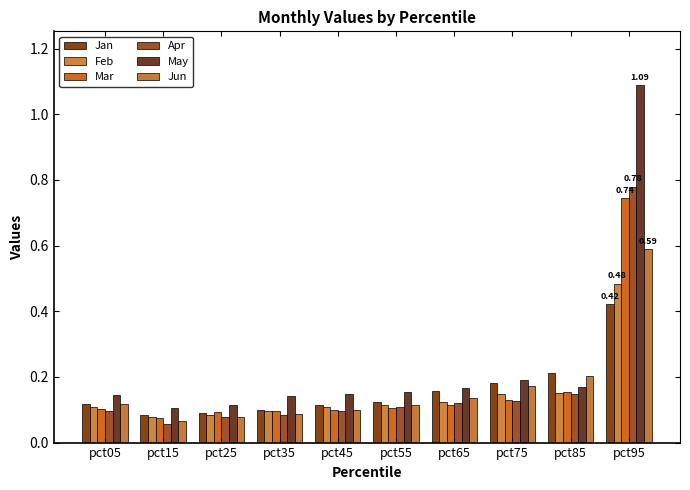

Reading left to right, list all the values displayed in this chart.

Jan: pct05=0.1	pct15=0.1	pct25=0.1	pct35=0.1	pct45=0.1	pct55=0.1	pct65=0.2	pct75=0.2	pct85=0.2	pct95=0.4
Feb: pct05=0.1	pct15=0.1	pct25=0.1	pct35=0.1	pct45=0.1	pct55=0.1	pct65=0.1	pct75=0.1	pct85=0.2	pct95=0.5
Mar: pct05=0.1	pct15=0.1	pct25=0.1	pct35=0.1	pct45=0.1	pct55=0.1	pct65=0.1	pct75=0.1	pct85=0.2	pct95=0.7
Apr: pct05=0.1	pct15=0.1	pct25=0.1	pct35=0.1	pct45=0.1	pct55=0.1	pct65=0.1	pct75=0.1	pct85=0.1	pct95=0.8
May: pct05=0.1	pct15=0.1	pct25=0.1	pct35=0.1	pct45=0.1	pct55=0.2	pct65=0.2	pct75=0.2	pct85=0.2	pct95=1.1
Jun: pct05=0.1	pct15=0.1	pct25=0.1	pct35=0.1	pct45=0.1	pct55=0.1	pct65=0.1	pct75=0.2	pct85=0.2	pct95=0.6